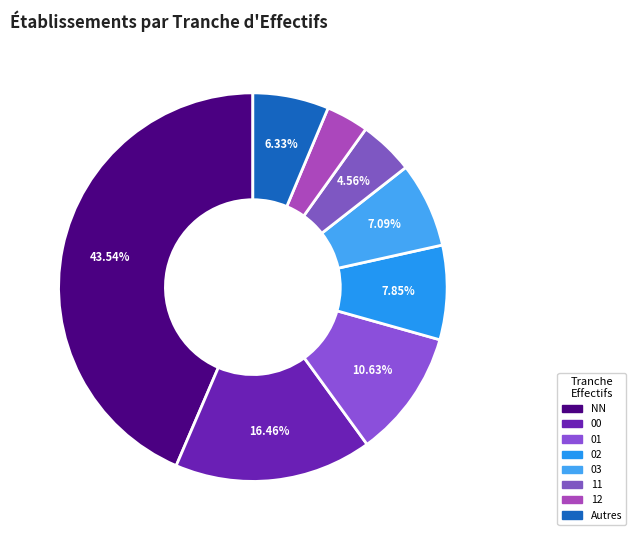

Is there any slice that represents more than half of the pie?

No